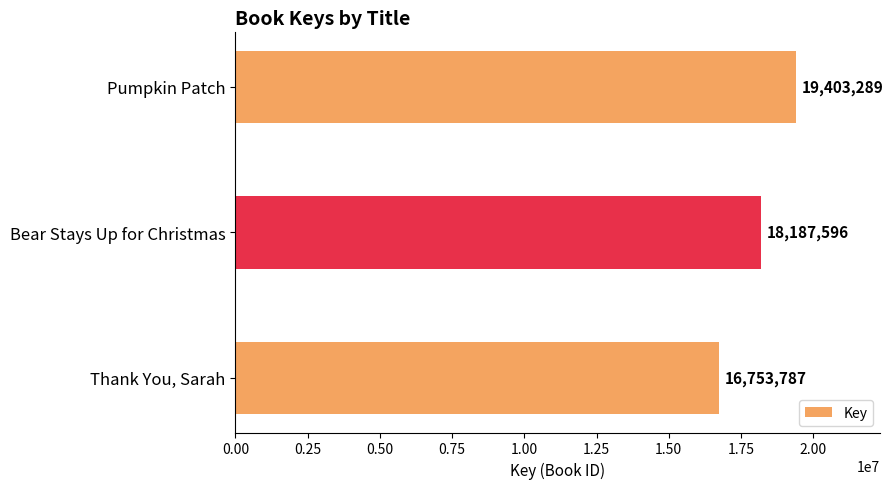

Reading bottom to top, transcribe all the data shown in this chart.

Thank You, Sarah=16753787	Bear Stays Up for Christmas=18187596	Pumpkin Patch=19403289